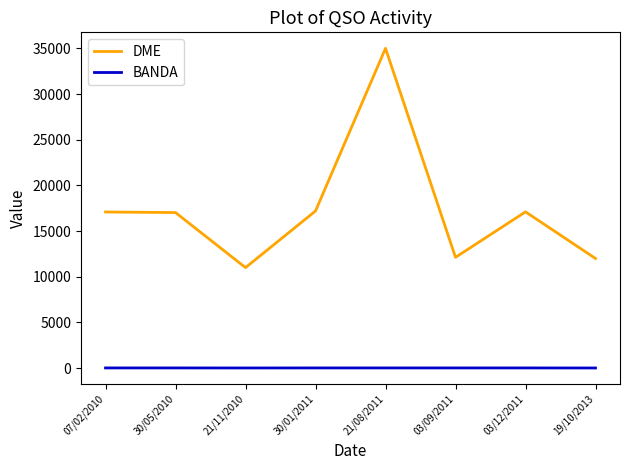

True or false: BANDA has a value of 20 at 30/05/2010.

True